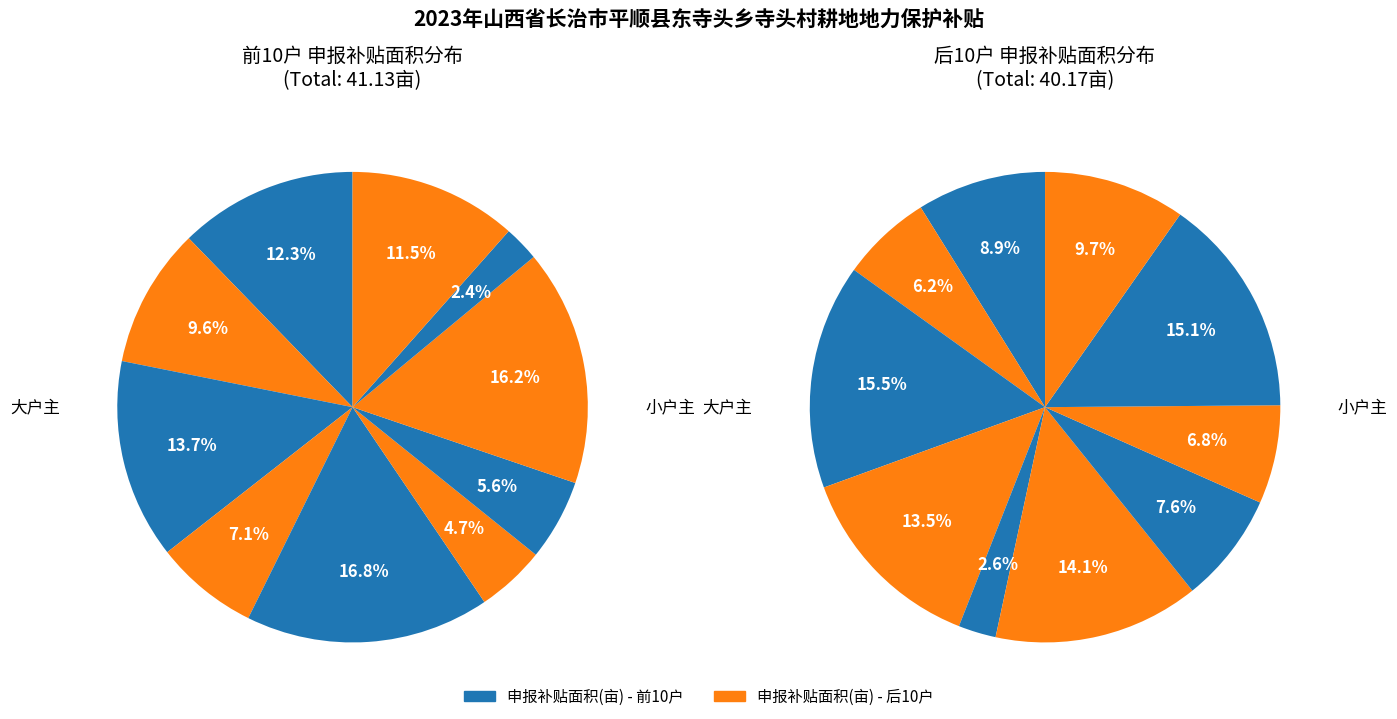

Rank the categories by value from lowest to highest.

谢改庆, 杨全有, 申东开, 杨伏巧, 付斌卫, 杨爱平, 候爱桃, 桑书平, 陈红, 常文国, 连振青, 申程亮, 郭支红, 原建生, 陈建明, 王松生, 侯松玉, 王天生, 王青松, 王江红